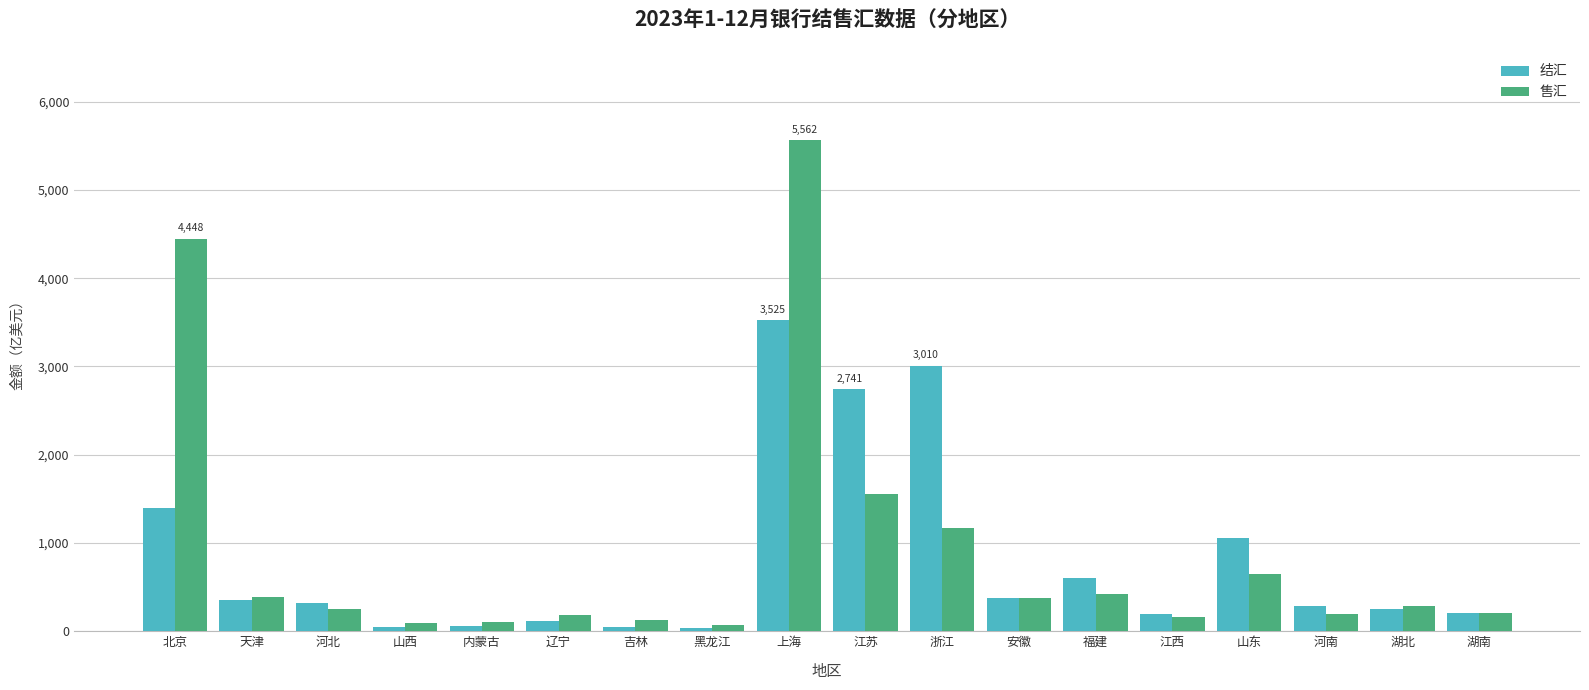

Rank the series by their average value, from highest to lowest.

售汇, 结汇